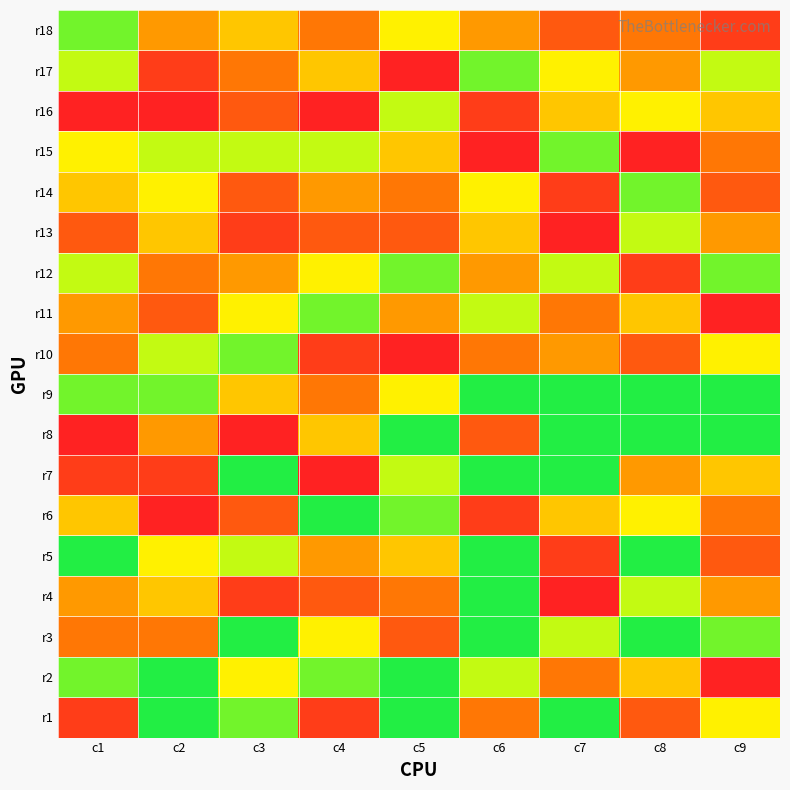

Rank the series at c7 from highest to lowest value.

r4, r13, r5, r14, r18, r2, r11, r10, r6, r16, r17, r3, r12, r15, r1, r7, r8, r9